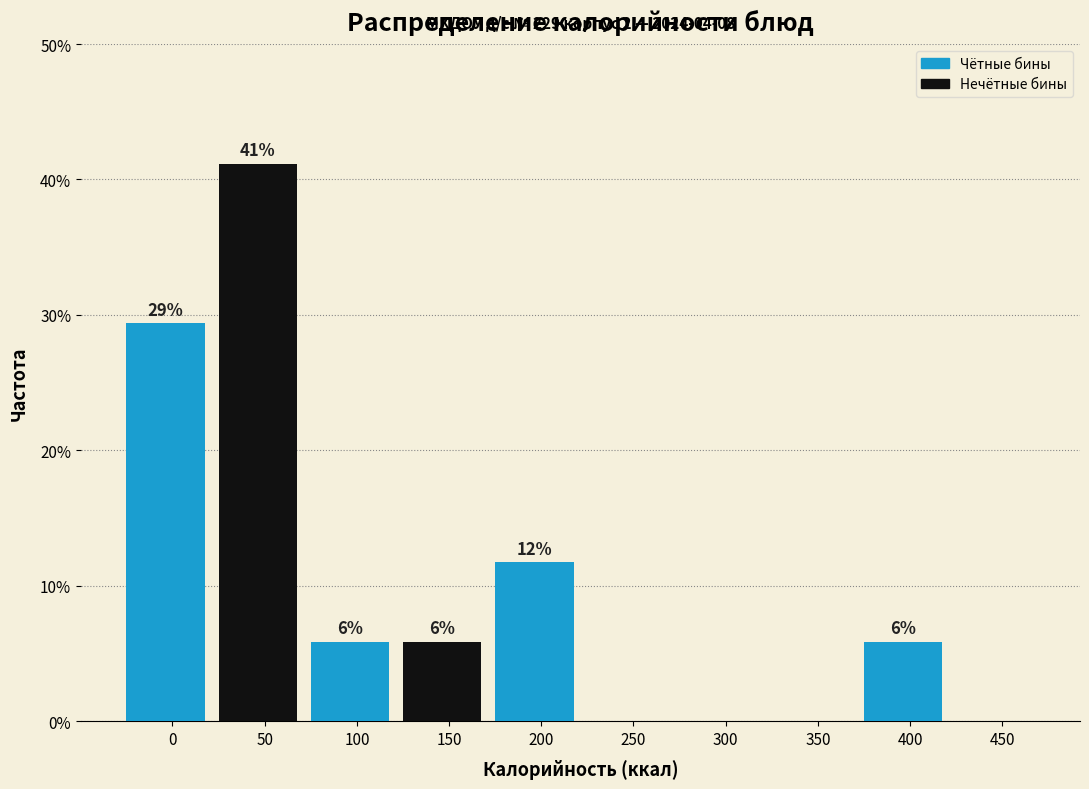

Are the bars horizontal?

No